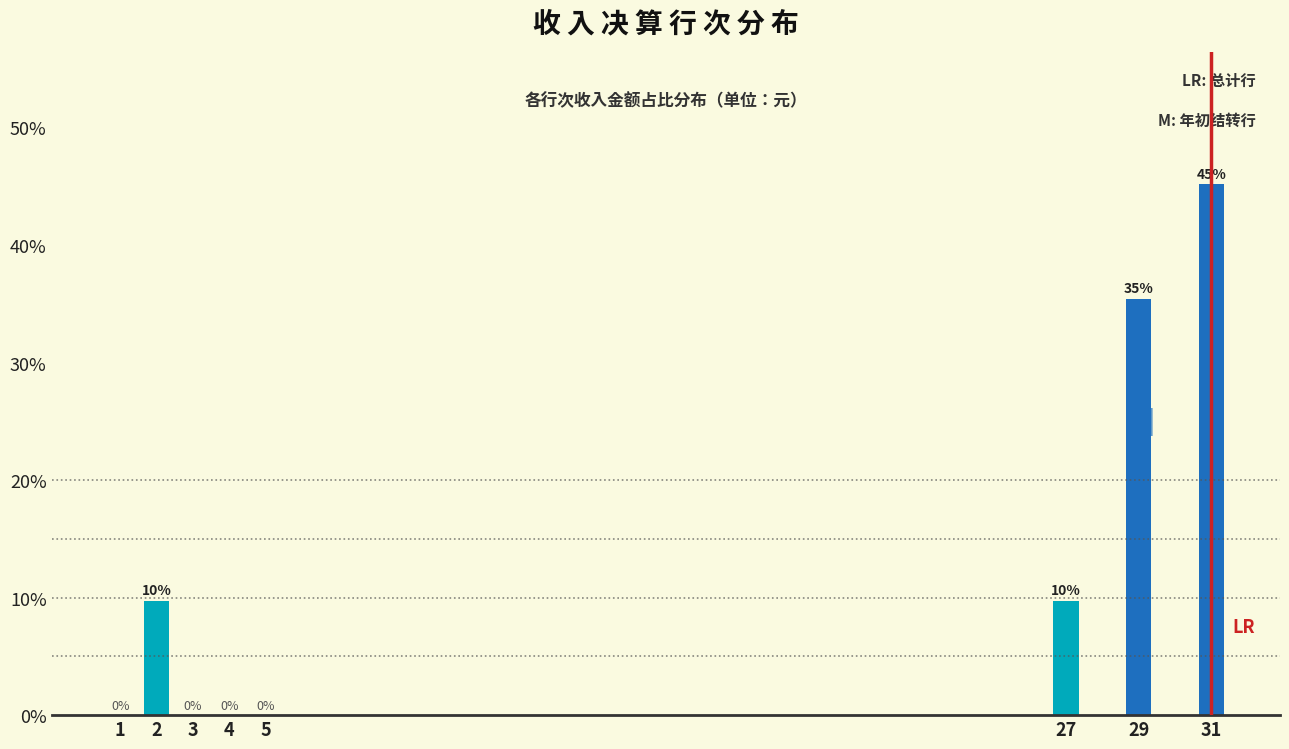

The value at 1 is 0.0. True or false?

True